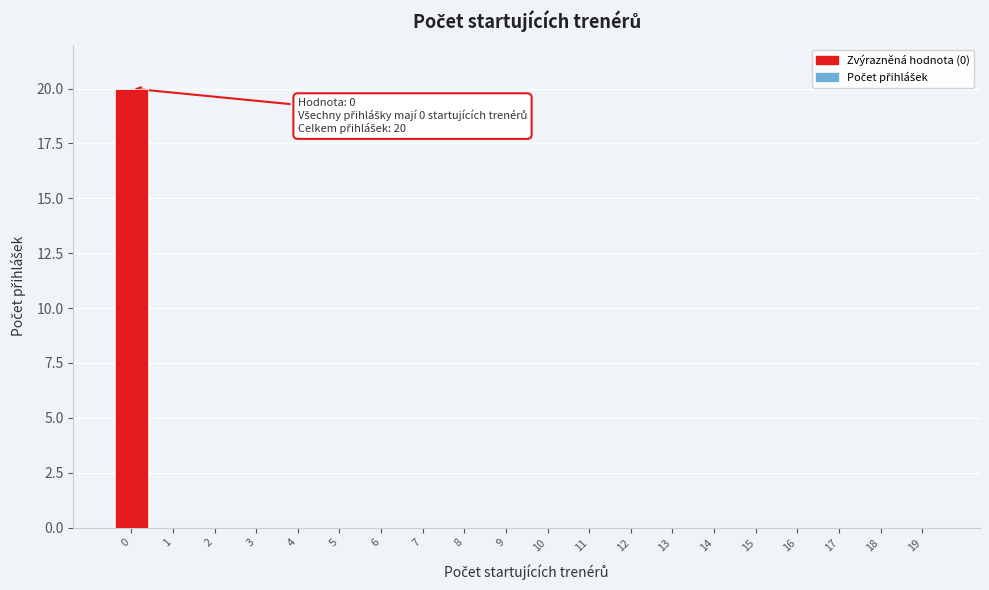

Reading left to right, what are all the values shown in this chart?

0=20	1=0	2=0	3=0	4=0	5=0	6=0	7=0	8=0	9=0	10=0	11=0	12=0	13=0	14=0	15=0	16=0	17=0	18=0	19=0